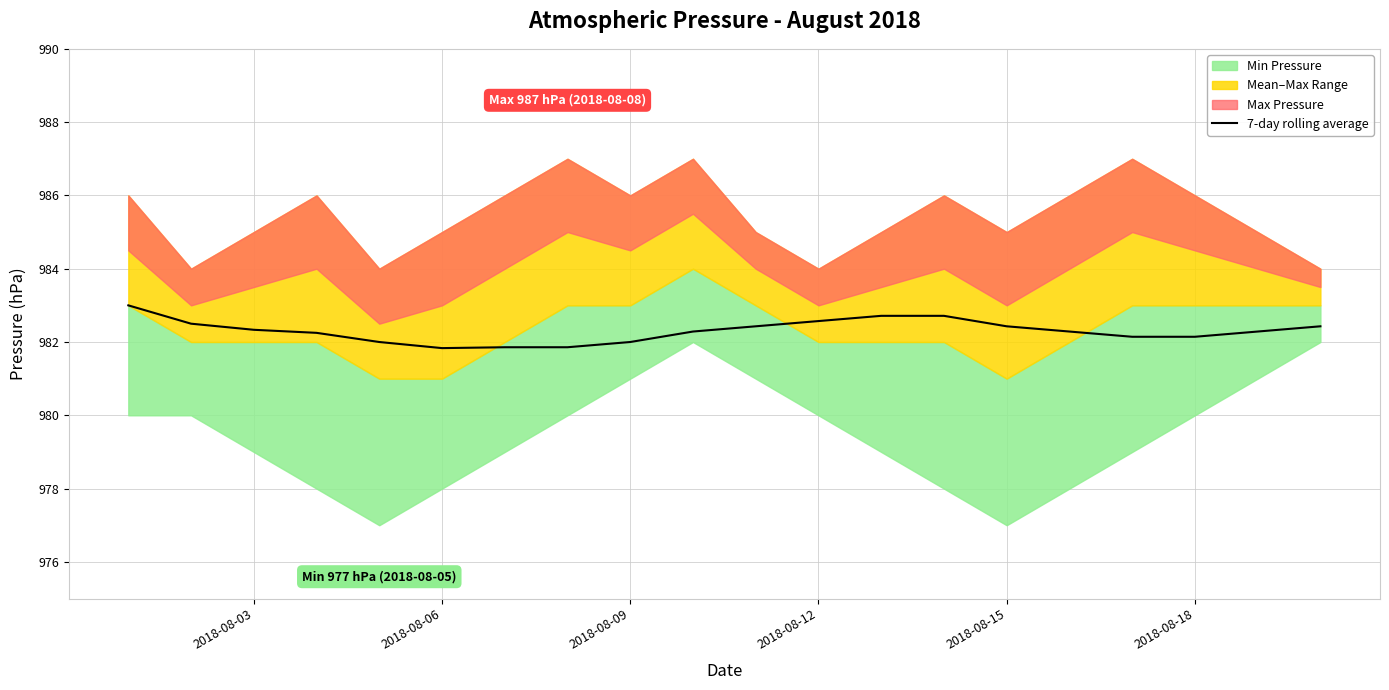

What is the lowest value of the 7-day rolling average series?

981.8